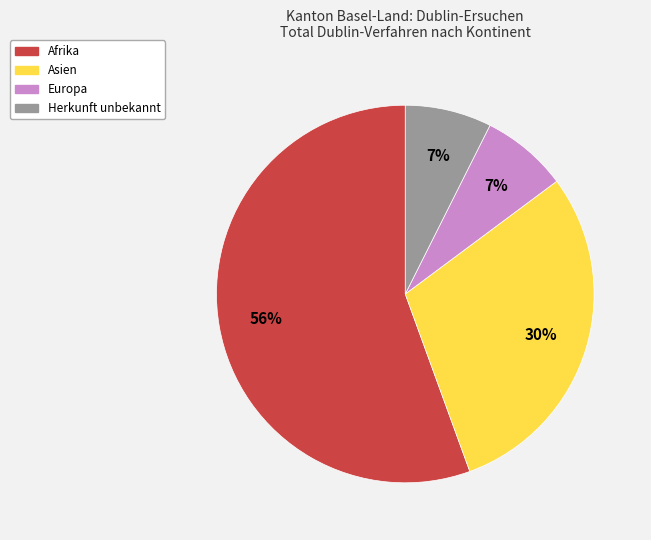

To the nearest percent, what is the average slice percentage?

25%